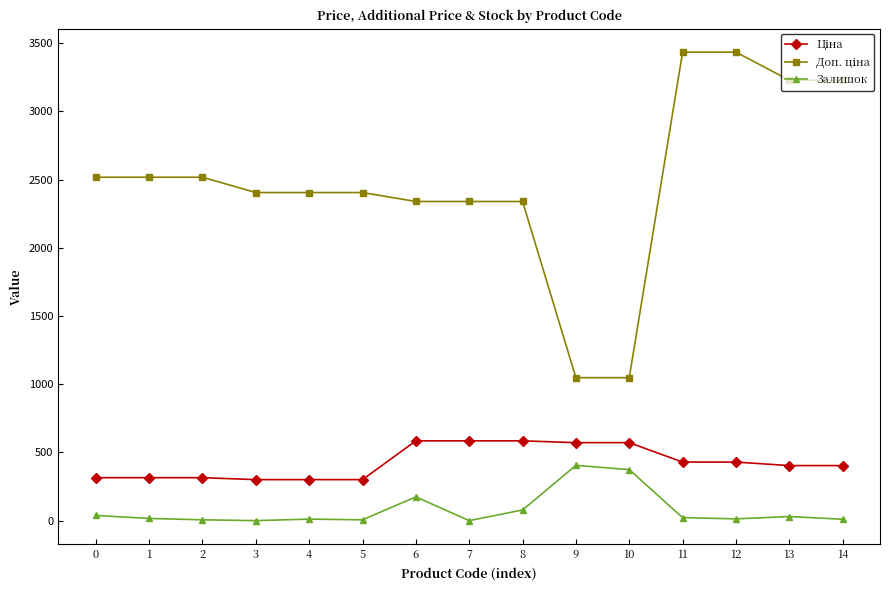

What is the sum of all Залишок values?

1183.0